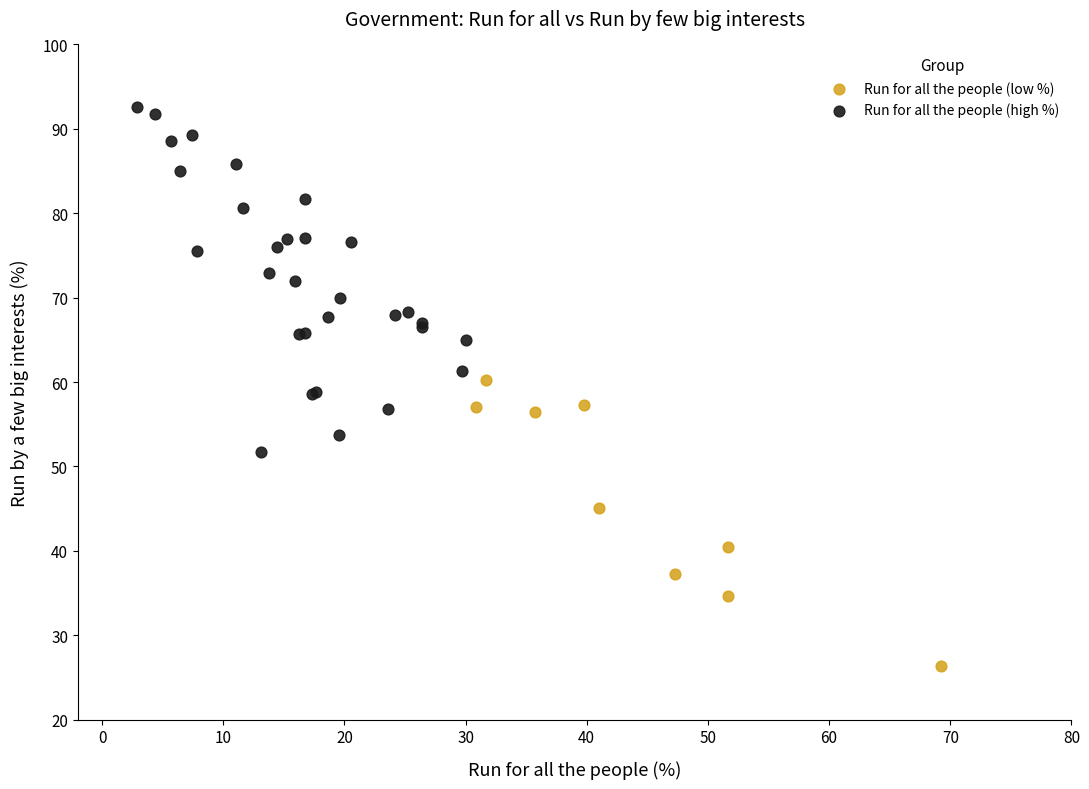

Which series reaches the minimum Y coordinate?

Run for all the people (low %)